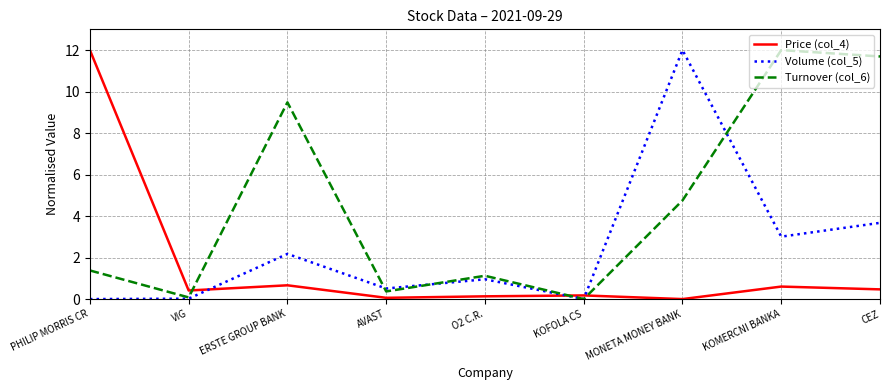

Which series has the largest total across all categories?

Turnover (col_6)